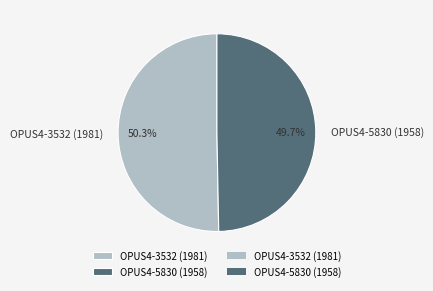

Does any single category account for the majority?

Yes